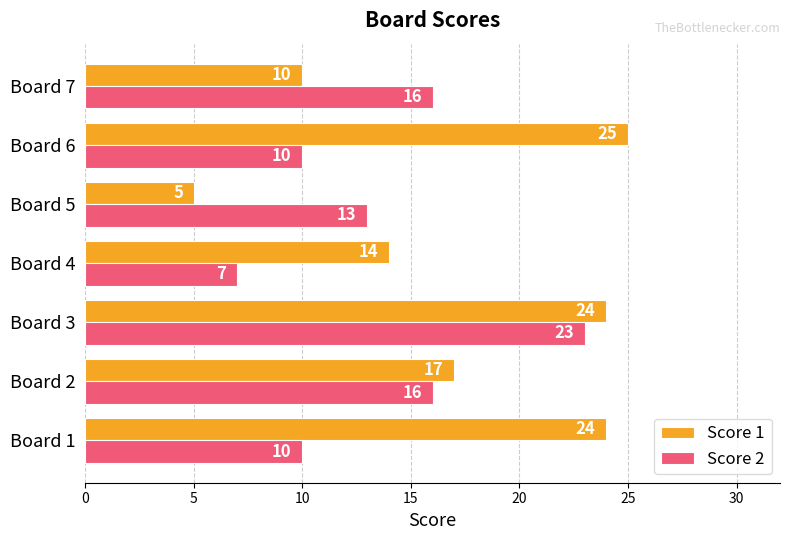

Is the value of Score 2 at Board 6 greater than the value of Score 1 at Board 3?

No